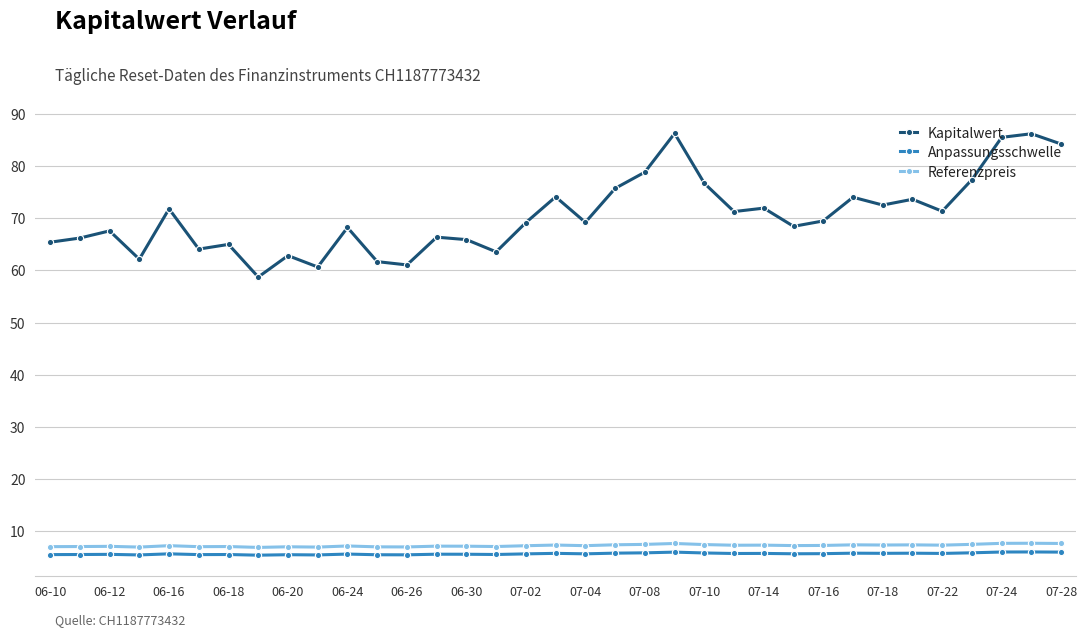

True or false: Referenzpreis and Kapitalwert cross at least once.

False